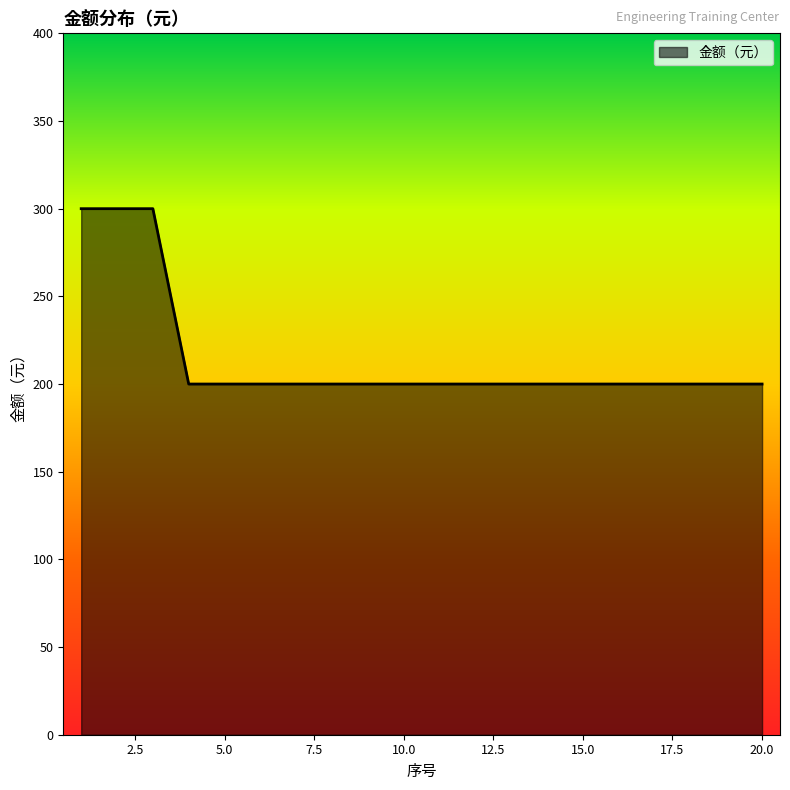

What is the difference between the maximum and minimum values?

100